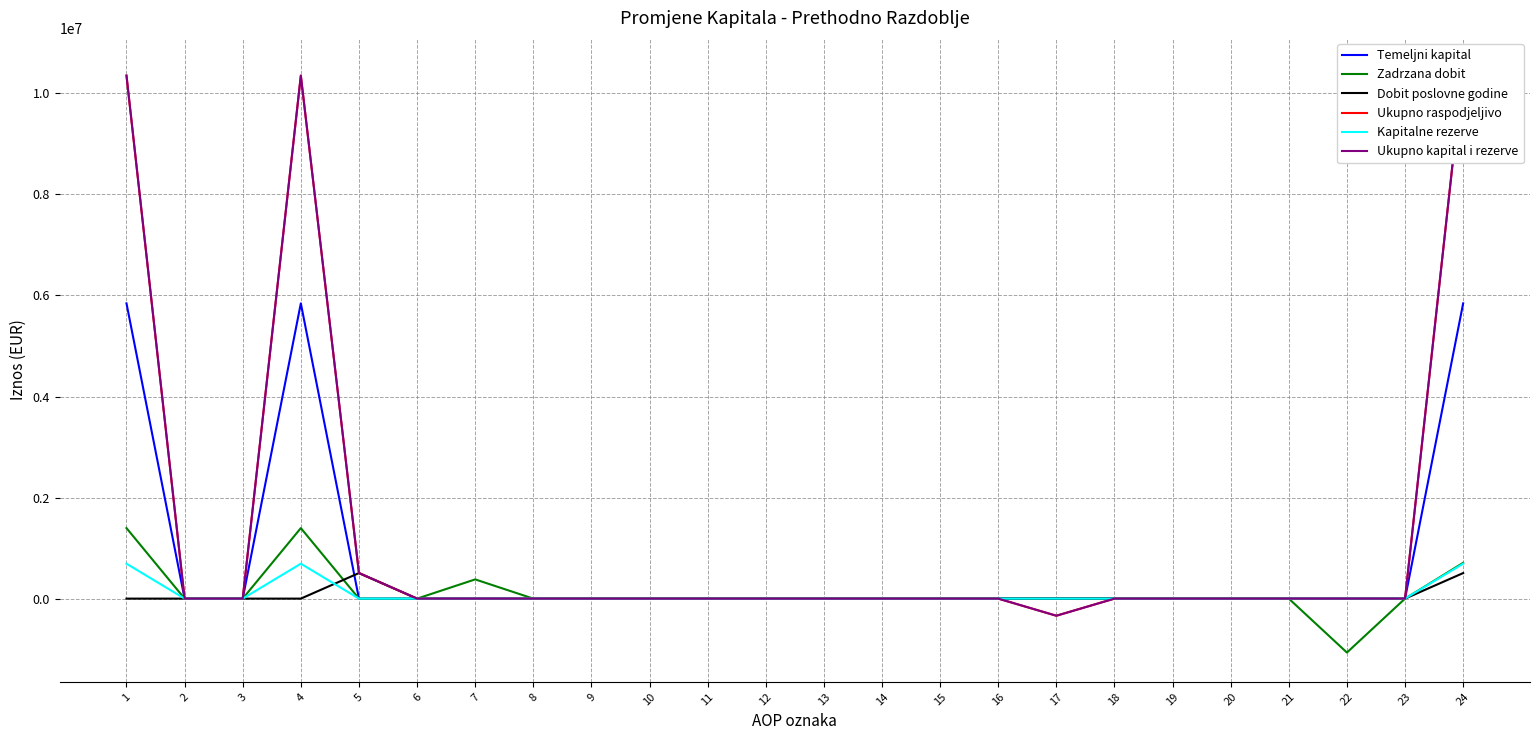

True or false: Ukupno kapital i rezerve and Zadrzana dobit intersect in this chart.

False